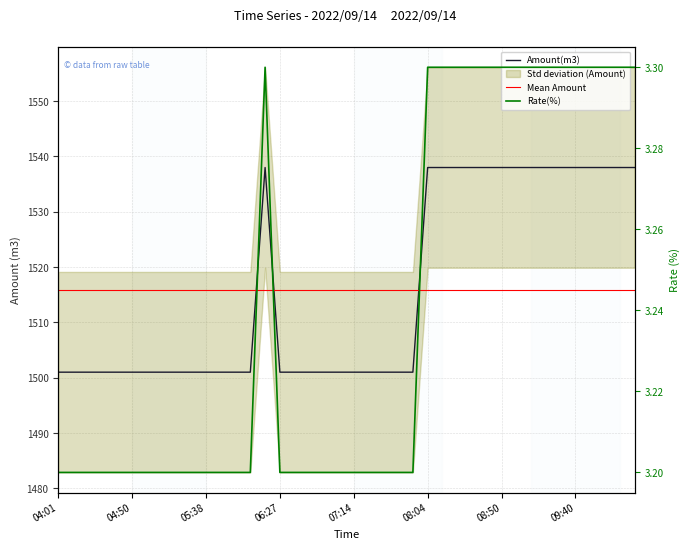

Rank the series by their average value, from lowest to highest.

Rate(%), Amount(m3)